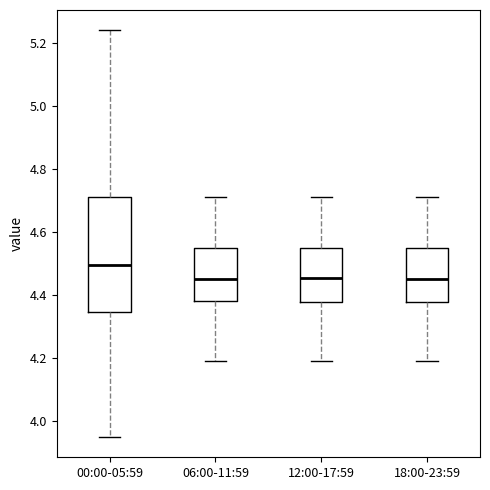

Which box has the highest median line?

00:00-05:59